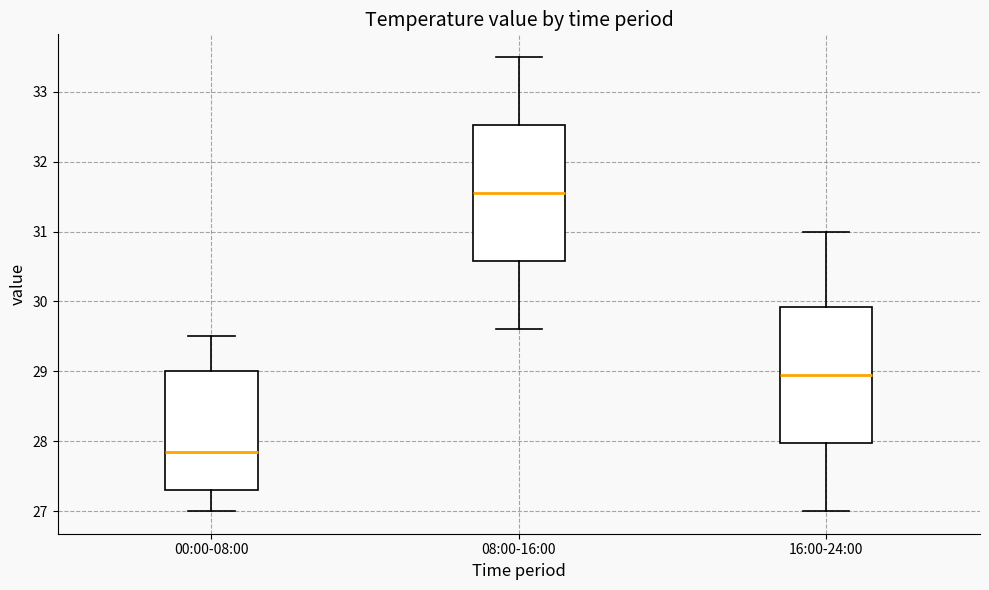

Where is the lower edge of the box for 16:00-24:00 on the y-axis? The values are not printed on the chart, so give them approximately, as read against the axis.

28.0